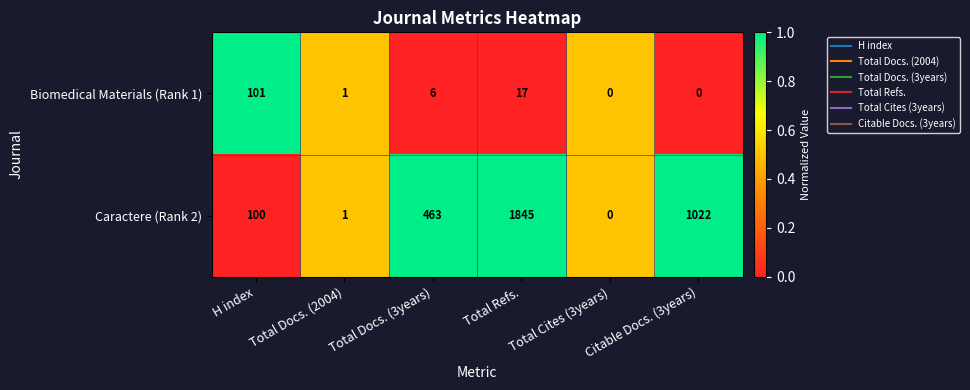

What value does the Biomedical Materials (Rank 1) series have at H index, to the nearest 50?

100